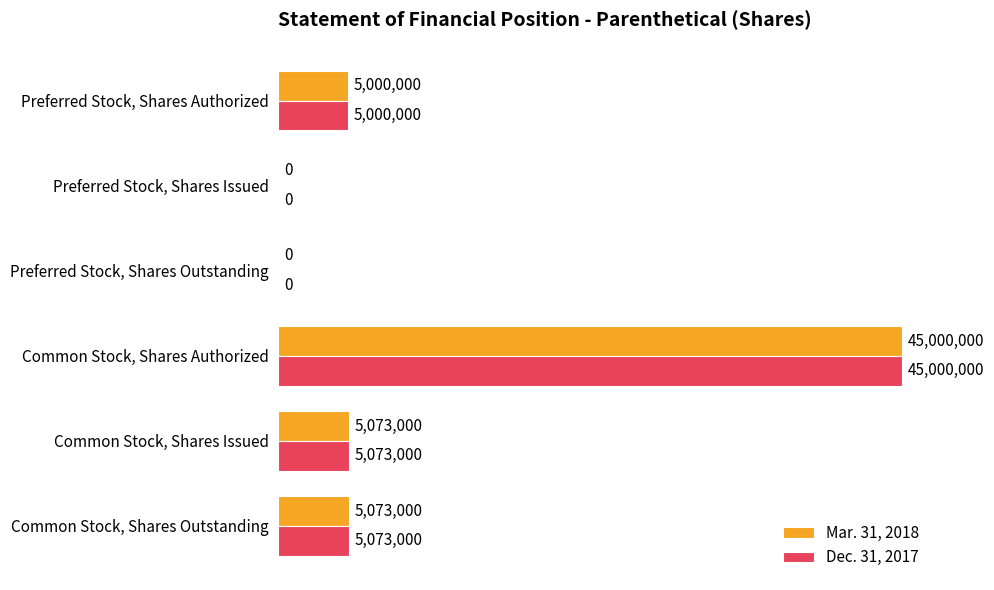

Which category has the highest value in the Mar. 31, 2018 series?

Common Stock, Shares Authorized